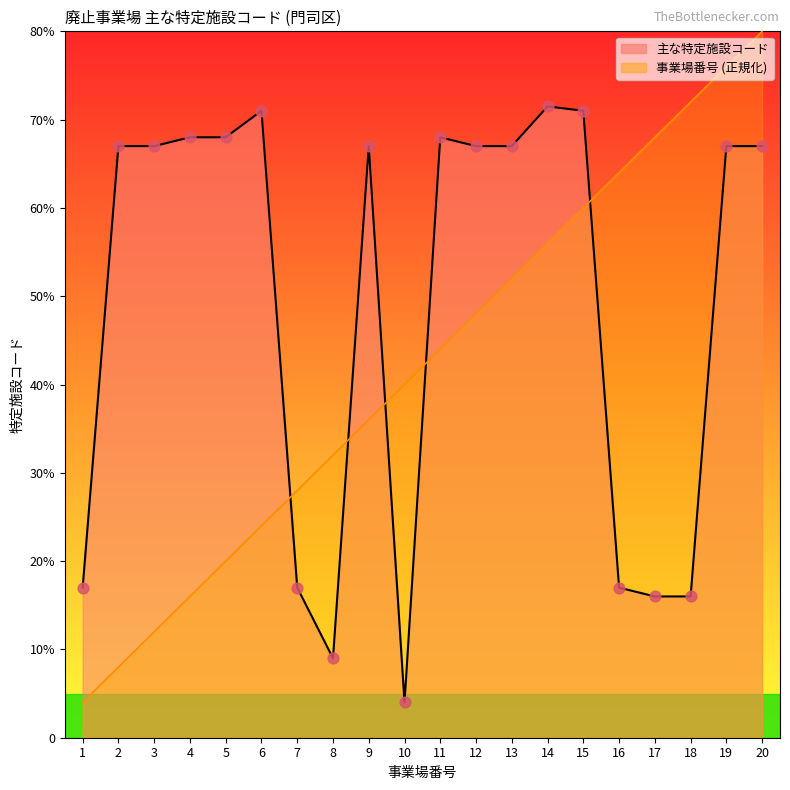

At which category is the sum across all series the highest?

20